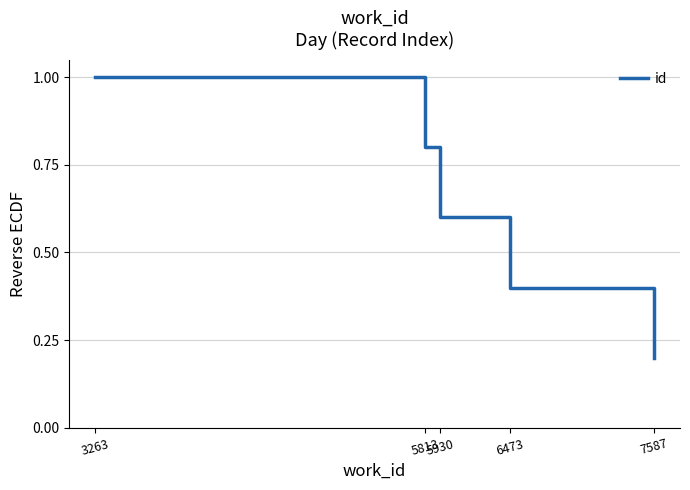

How many lines are shown in the chart?

1